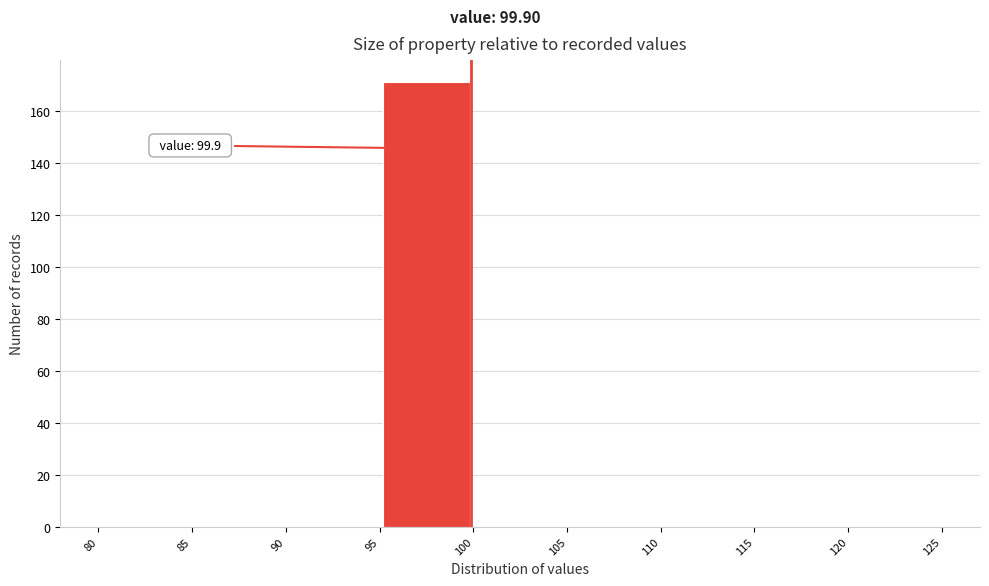

Over which range of the x-axis is the bar tallest?

95 to 100